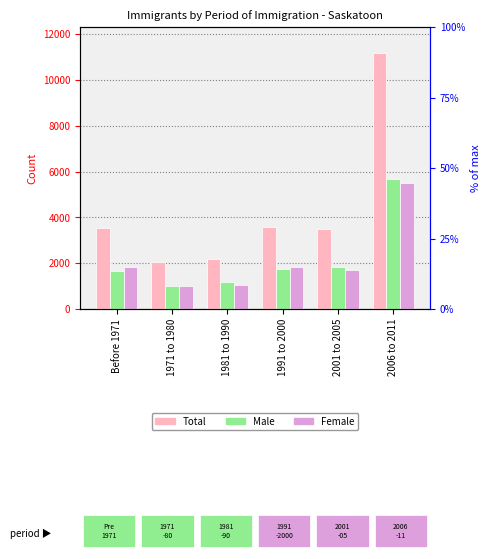

Between 1971 to 1980 and 2001 to 2005, which series saw the biggest shift?

Total